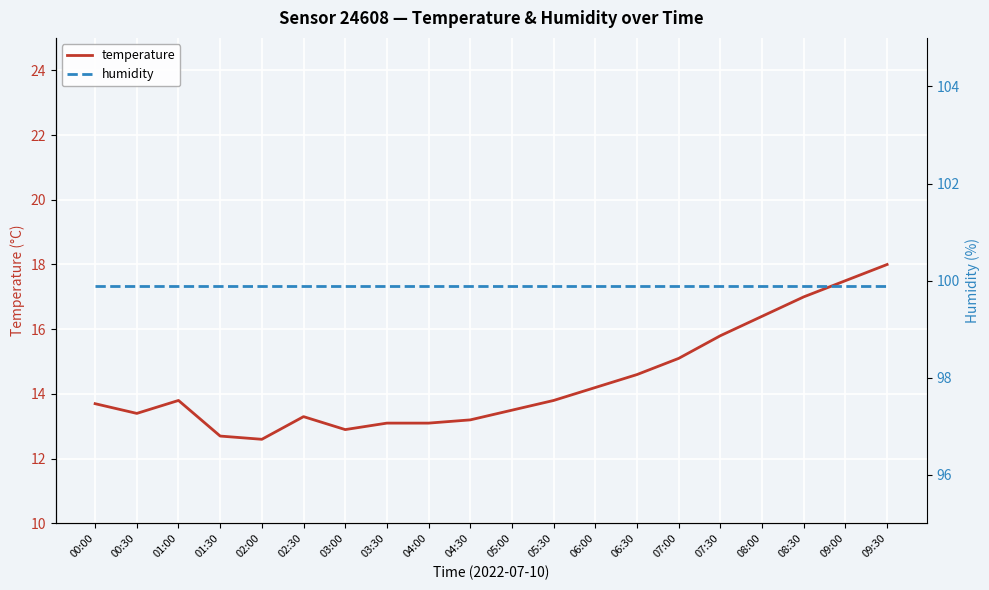

Which category has the highest value in the temperature series?

09:30